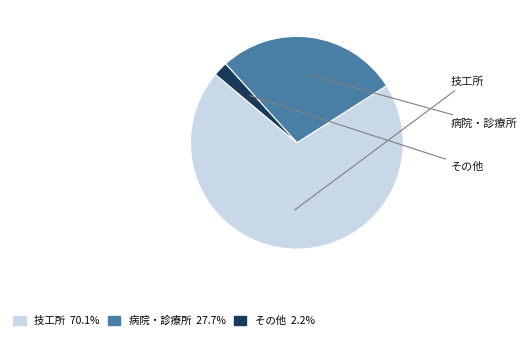

Is there any slice that represents more than half of the pie?

Yes